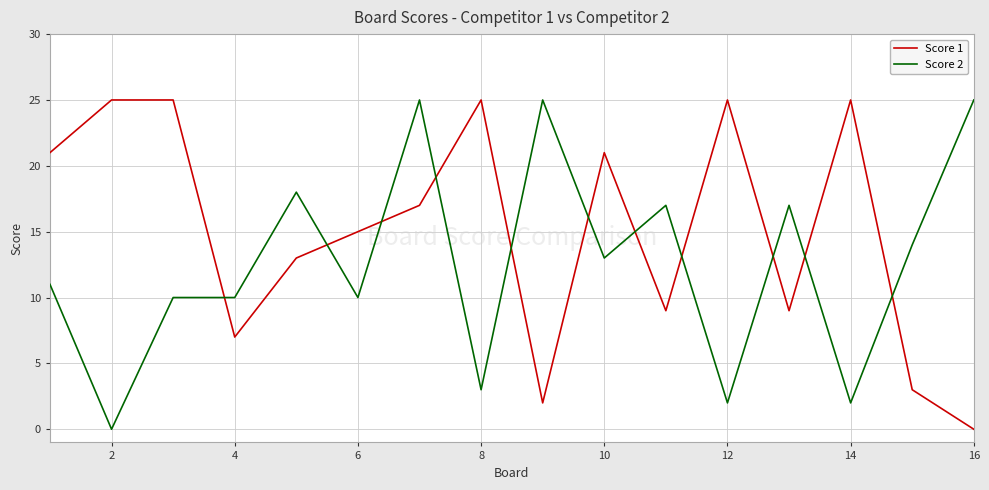

List the series in order of their overall mean, highest first.

Score 1, Score 2